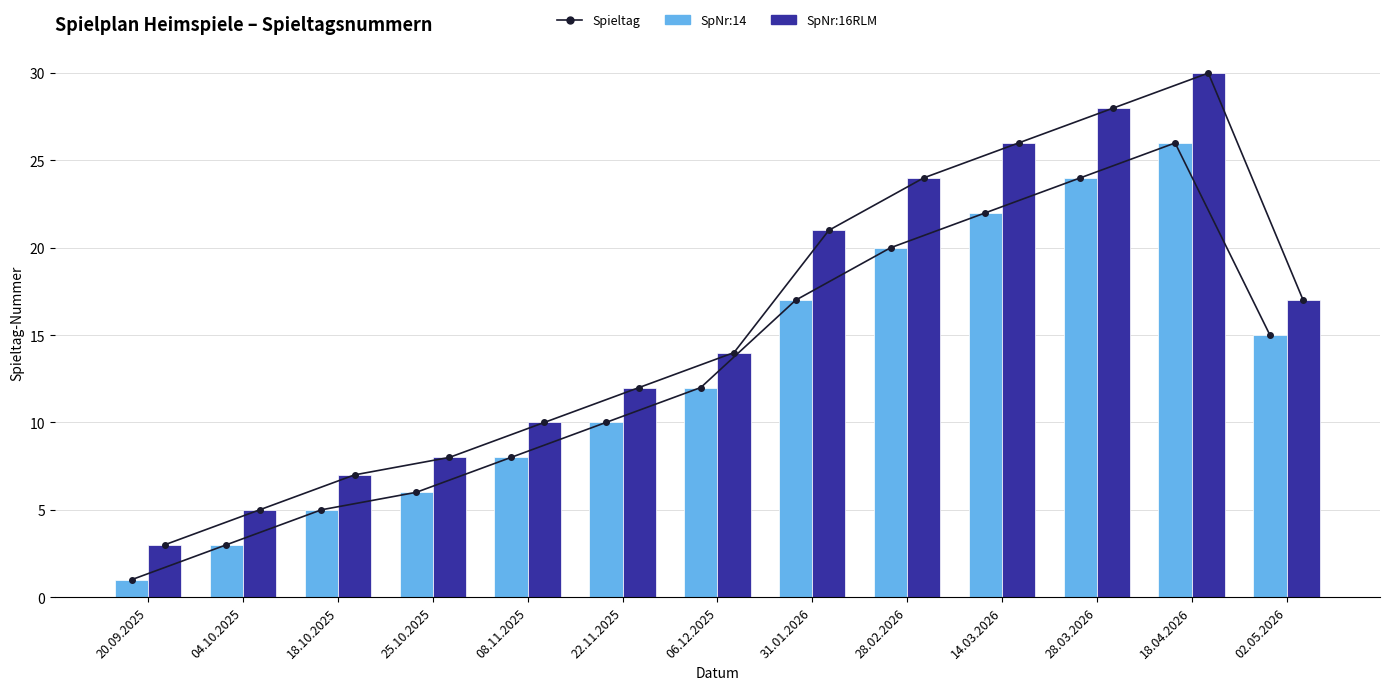

The value of SpNr:16RLM at 20.09.2025 is 5. True or false?

False